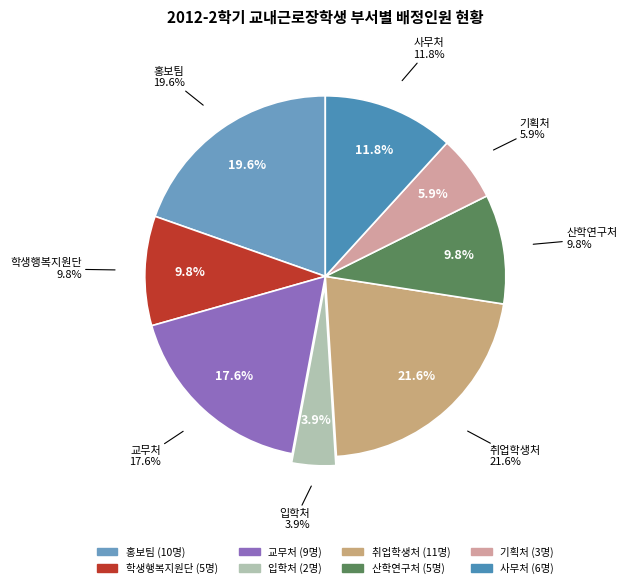

Combined, do 사무처 and 취업학생처 account for over 50%?

No